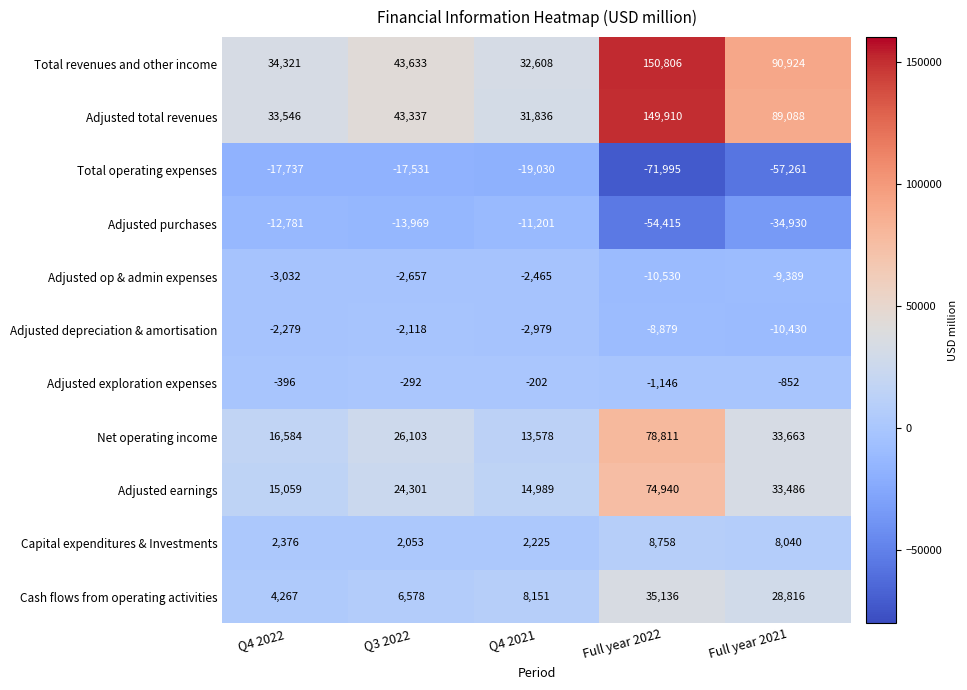

What is the total value across all series at Q4 2021?

67510